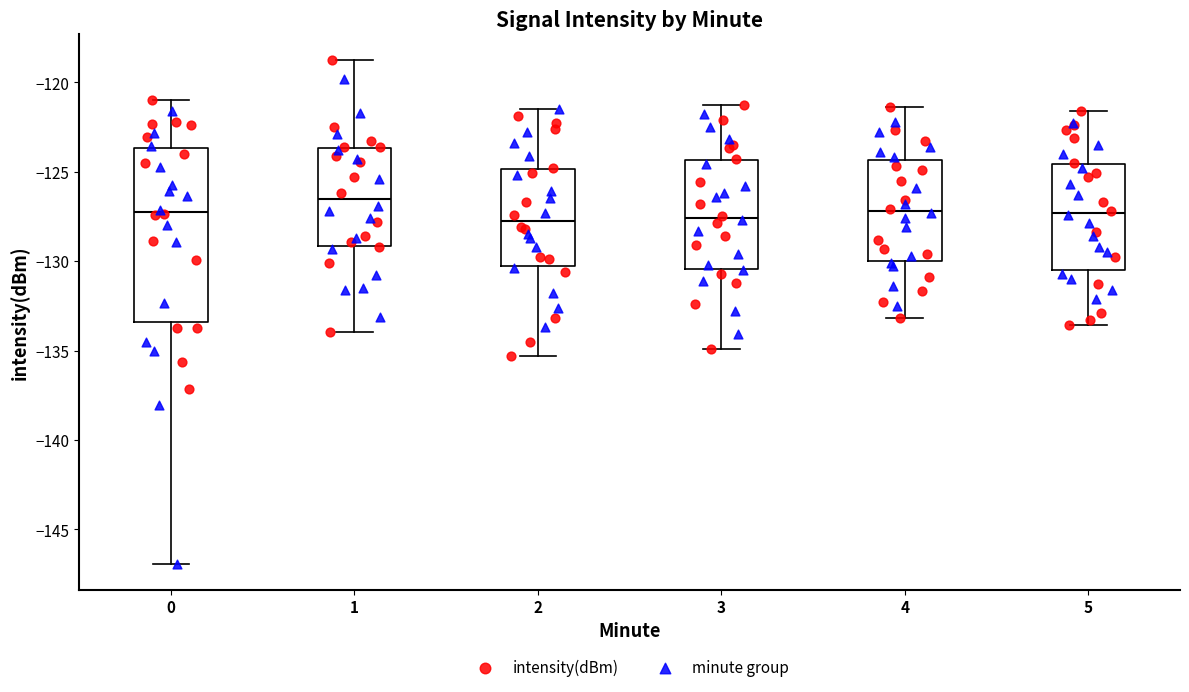

Comparing the boxes themselves (not the whiskers), which one is the tallest?

0